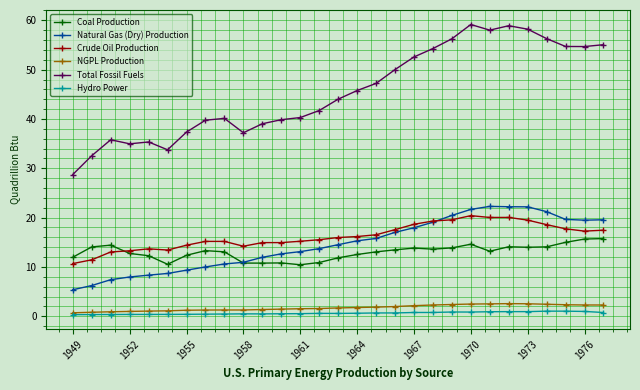

What is the value of the Total Fossil Fuels point at the 7th from the left?

37.3